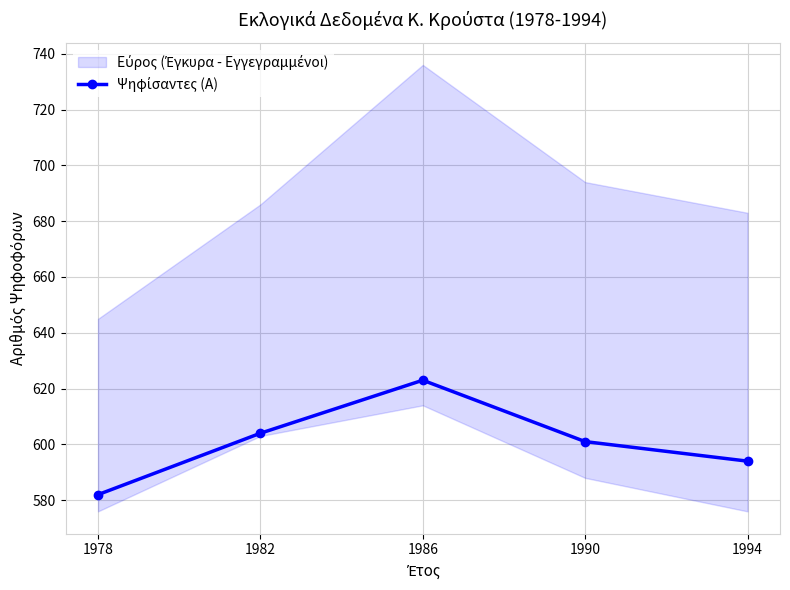

Approximately how many times larger is the value at 1990 compared to 1994?

1.0